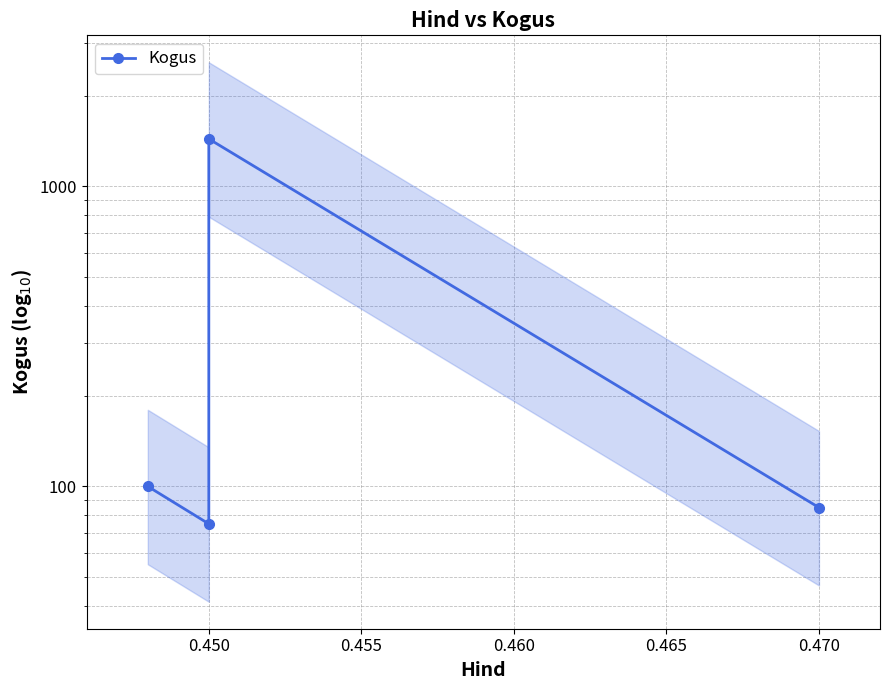

What is the average value?

425